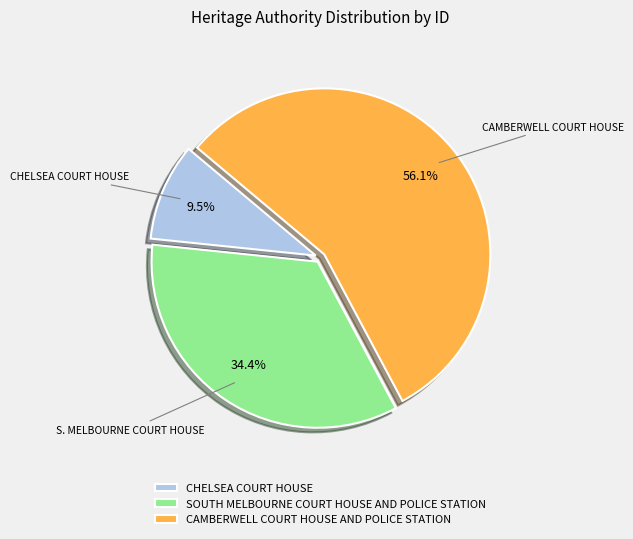

Which category has the smallest portion of the pie?

CHELSEA COURT HOUSE